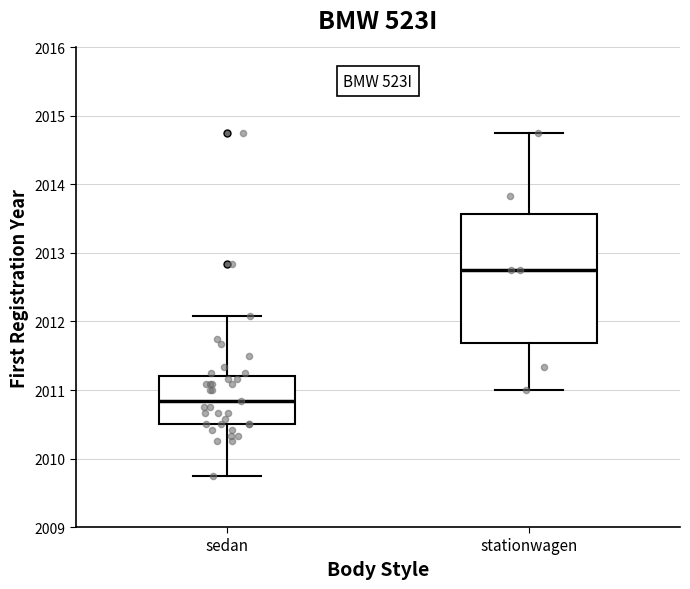

Reading left to right, transcribe this box plot: for each box, give where its median line is, the range the box spans, and where its two whiskers end, as read against the y-axis. The values are not printed on the chart, so give them approximately, as read against the axis.

sedan: median 2010.8, box 2010.5 to 2011.2, whiskers 2009.8 to 2012.1
stationwagen: median 2012.8, box 2011.7 to 2013.6, whiskers 2011.0 to 2014.8